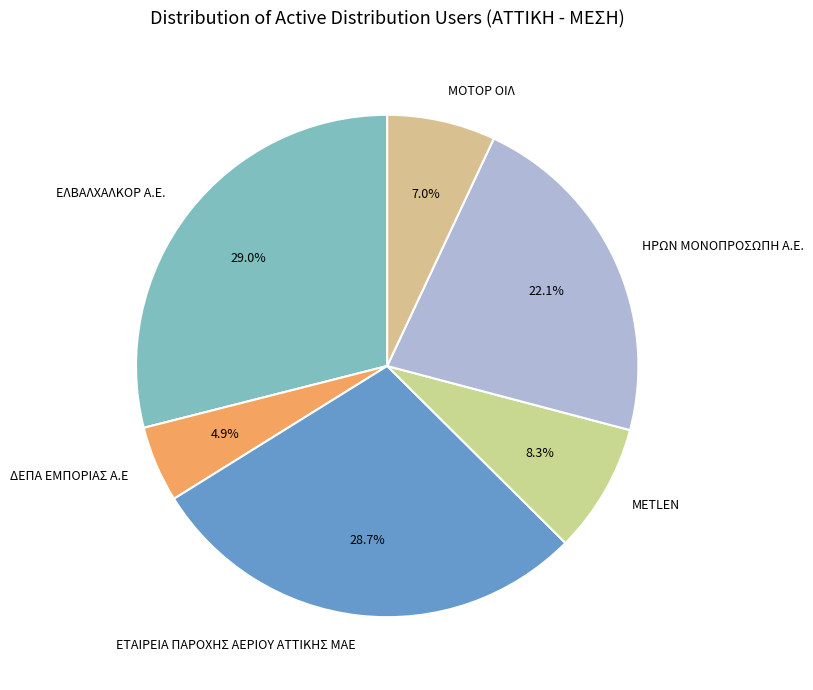

What is the ratio of the value at ΜΟΤΟΡ ΟΙΛ to the value at METLEN?

0.8